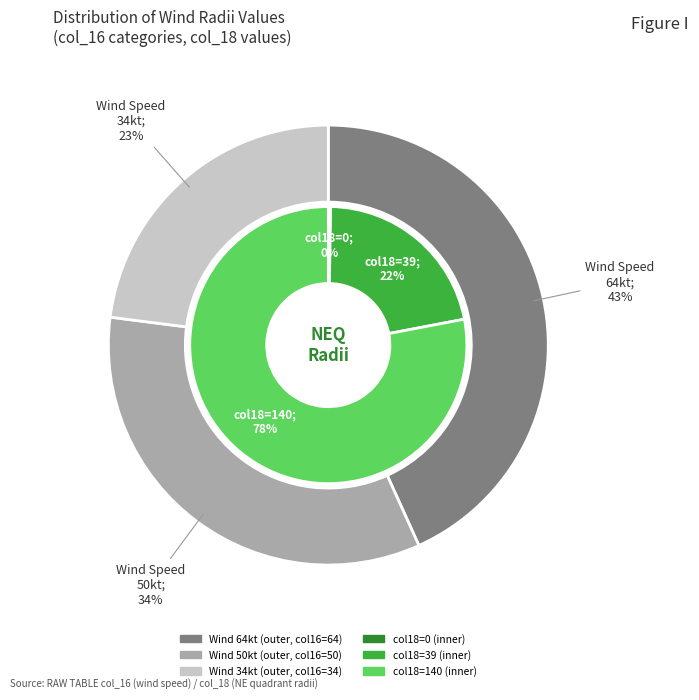

True or false: col_16_64 accounts for 58% of the total.

False